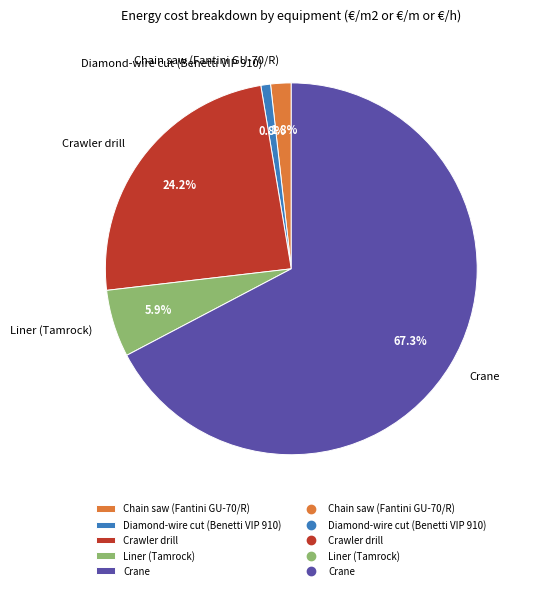

What percentage is NOT represented by Crane?

32.7%